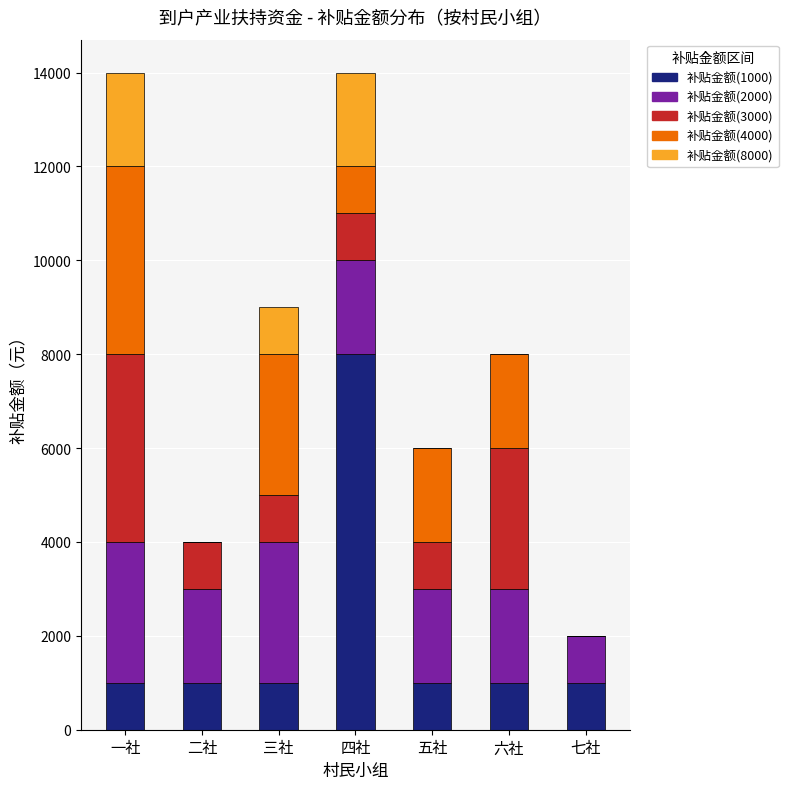

What are all the series names shown in the legend?

补贴金额(1000), 补贴金额(2000), 补贴金额(3000), 补贴金额(4000), 补贴金额(8000)